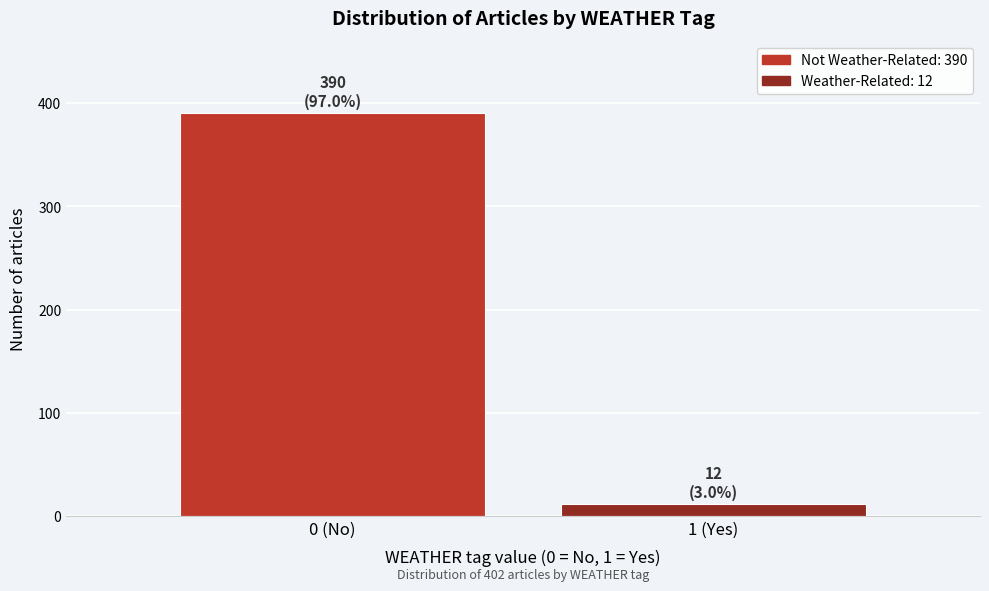

Reading right to left, list all the values displayed in this chart.

1 (Yes)=12	0 (No)=390